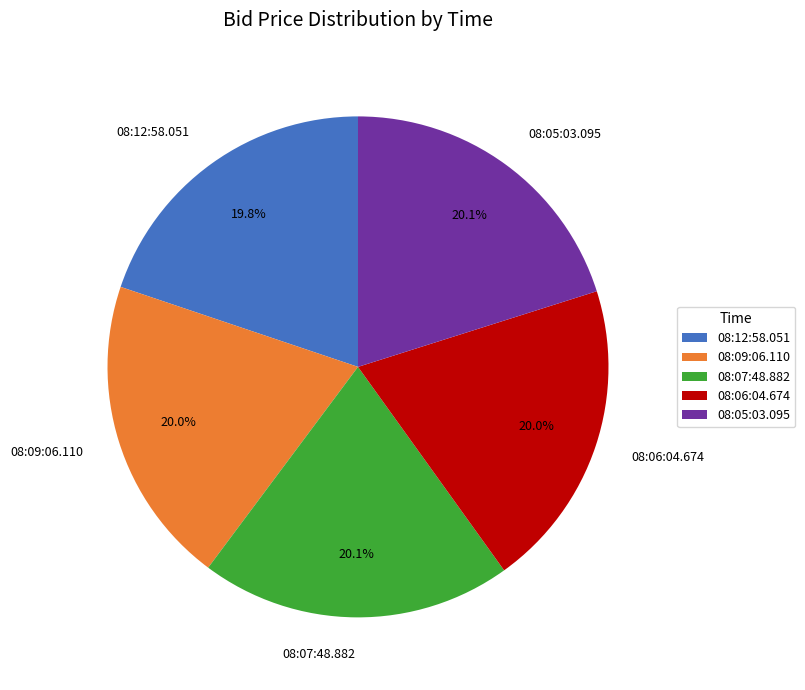

Is the sum of 08:05:03.095 and 08:12:58.051 greater than half?

No